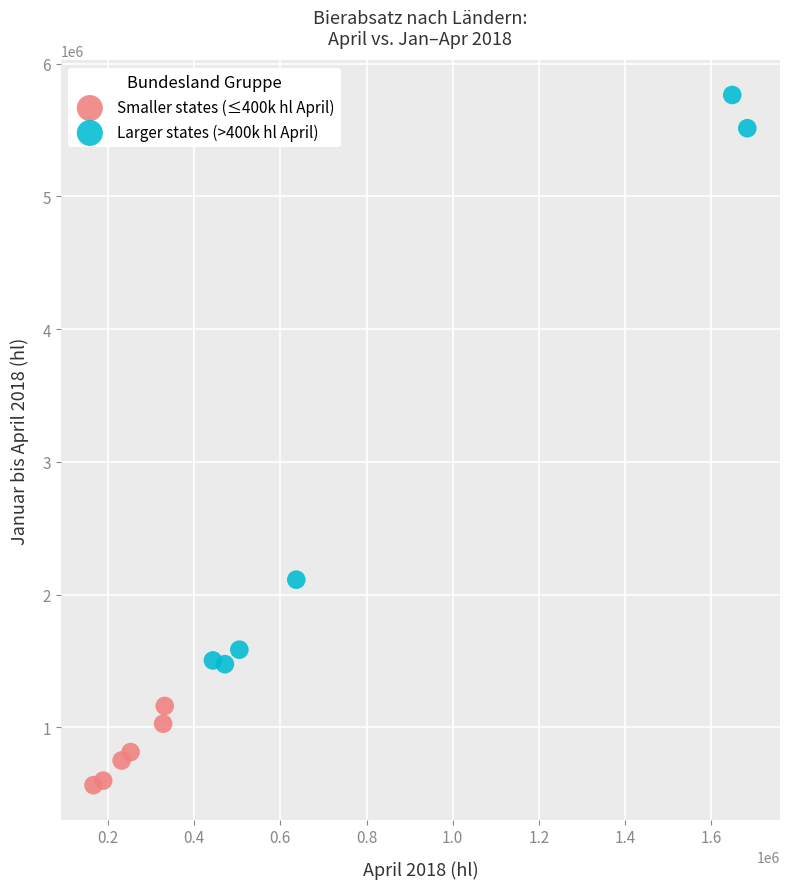

Which series reaches the minimum Y coordinate?

Smaller states (≤400k hl April)